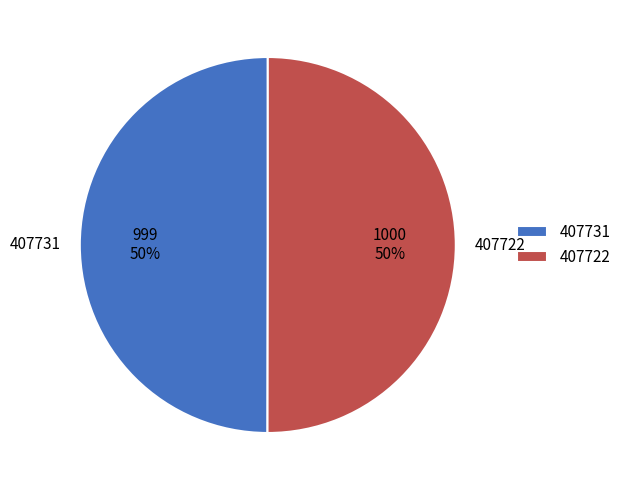

Count the number of slices in the pie.

2